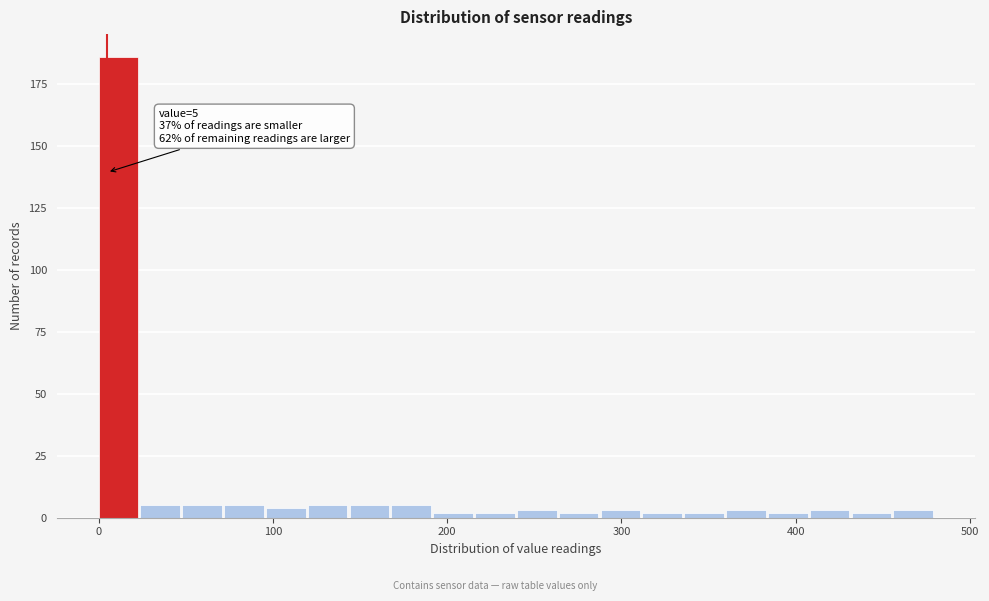

Around what value on the x-axis is the tallest bar? Give the approximate position of its centre, as read against the axis.

10